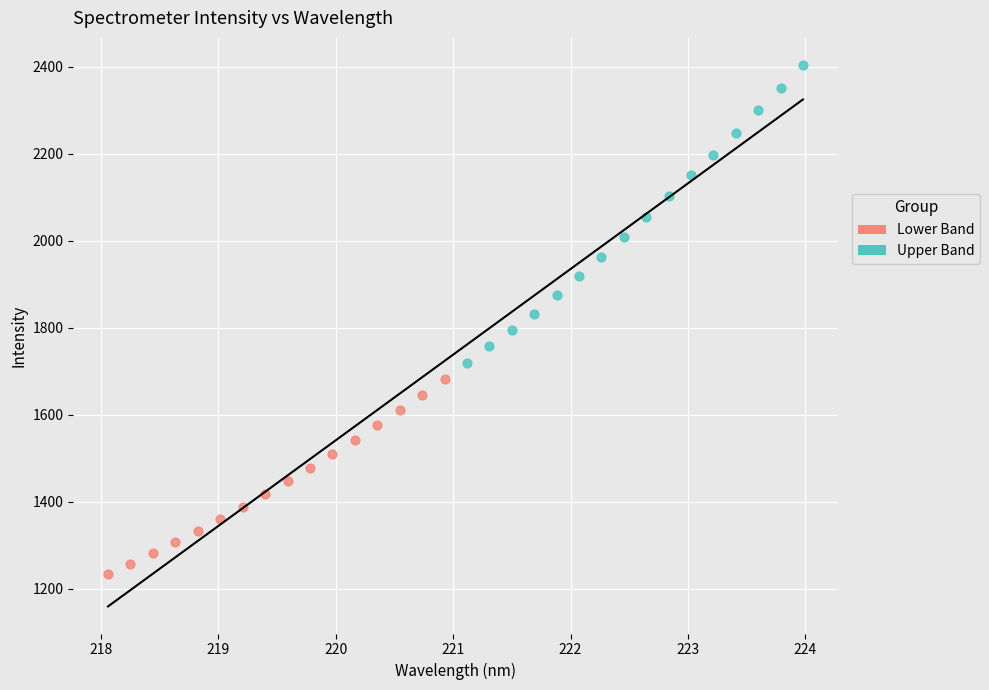

Which series contains the lowest Y value?

Lower Band